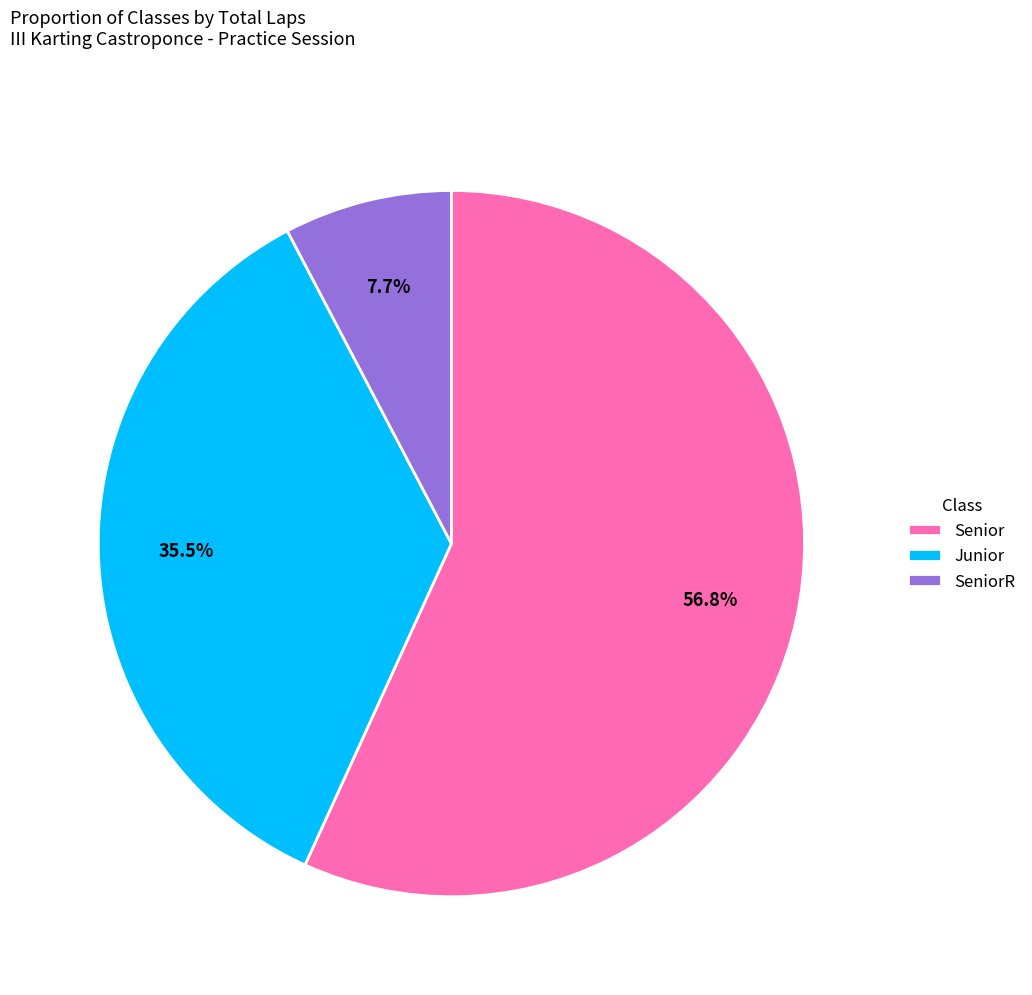

Which has a higher value, SeniorR or Junior?

Junior